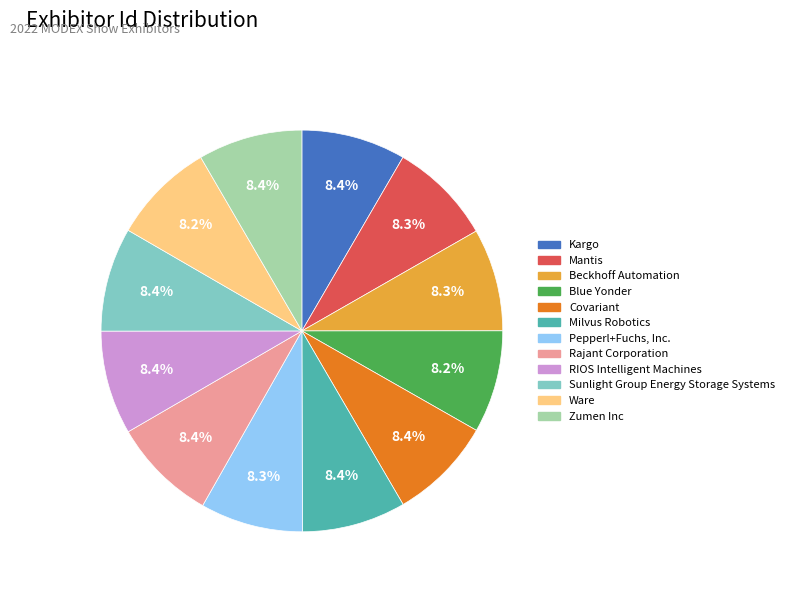

Is Rajant Corporation the majority of the pie?

No